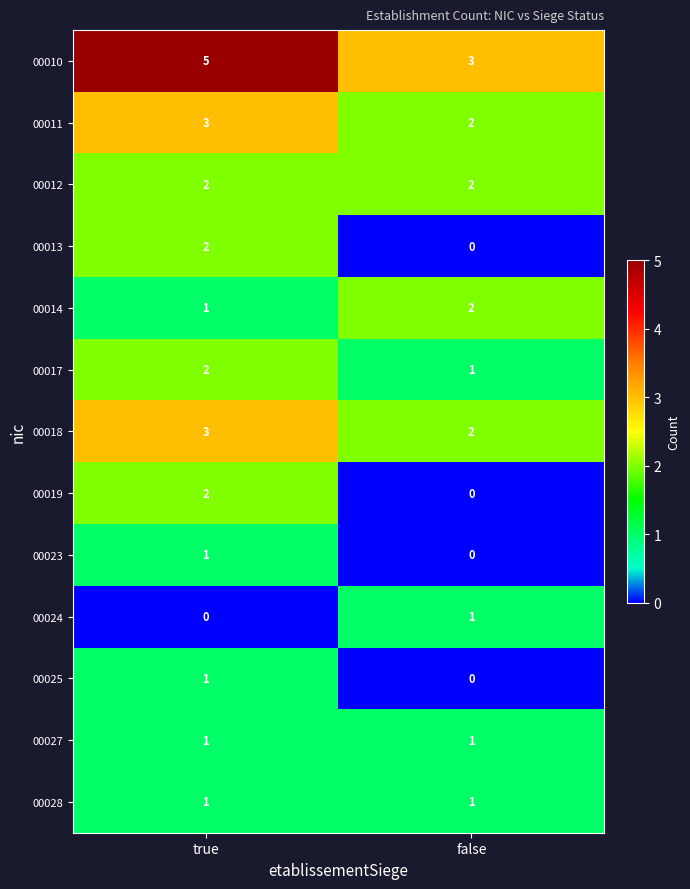

At which category is the sum across all series the highest?

true